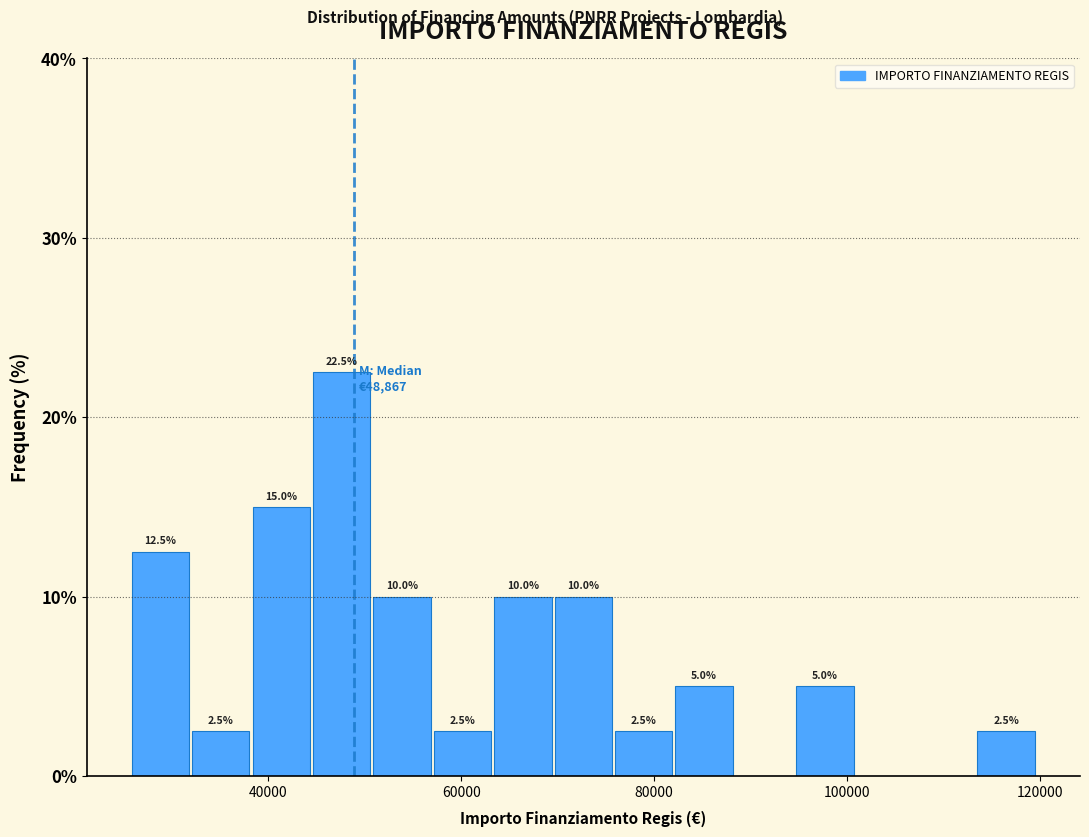

Read against the x-axis, roughly where is the centre of the tallest bar?

48000